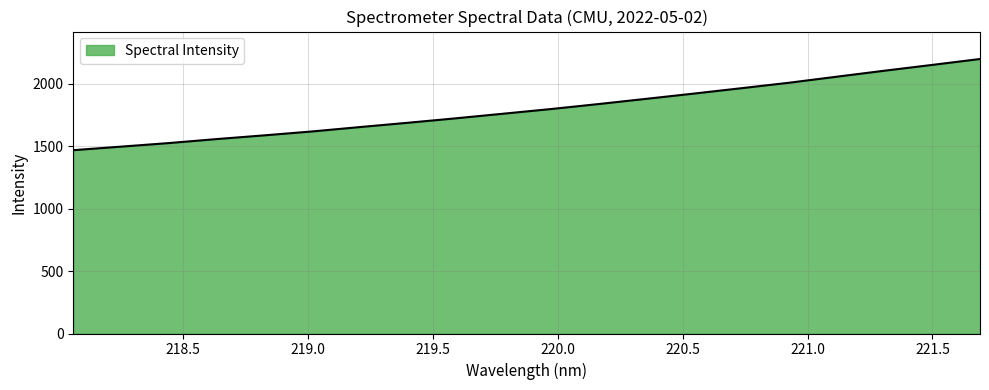

What is the difference between the maximum and minimum values?

730.7